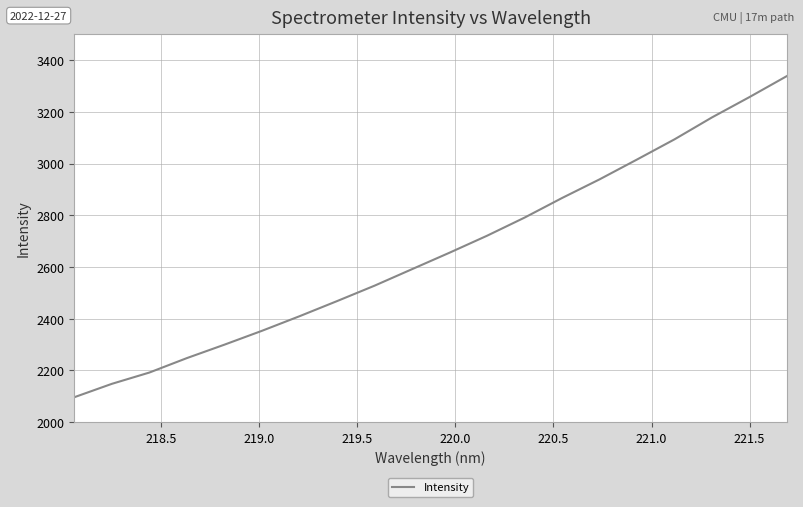

What is the difference between the maximum and minimum values?

1242.2